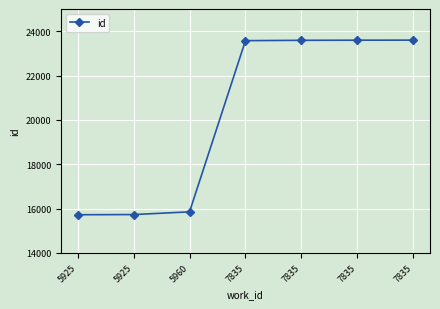

Is this an area chart (filled region under the line)?

No